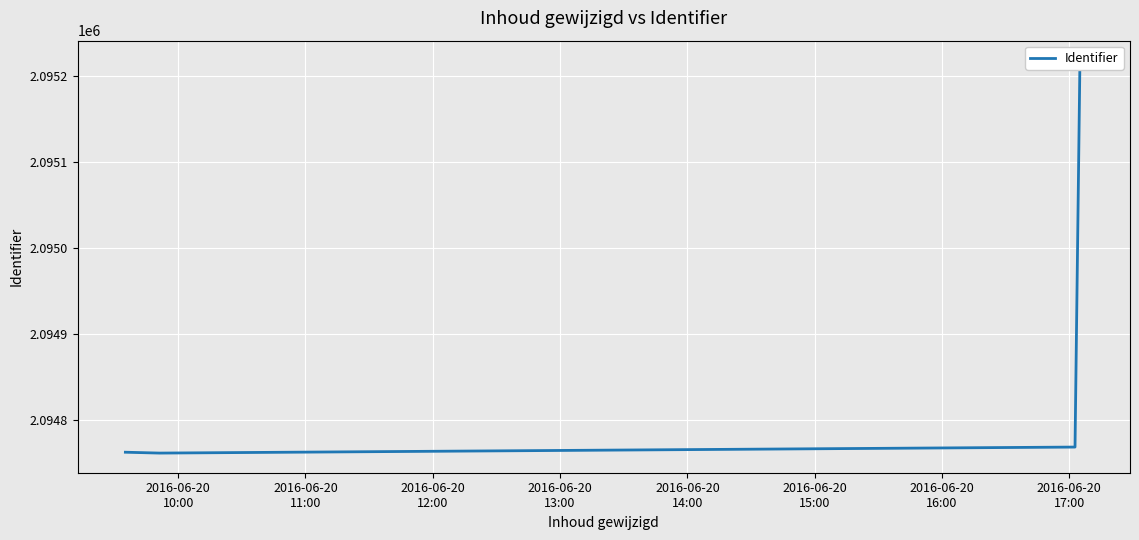

How many data points does each series have?

5